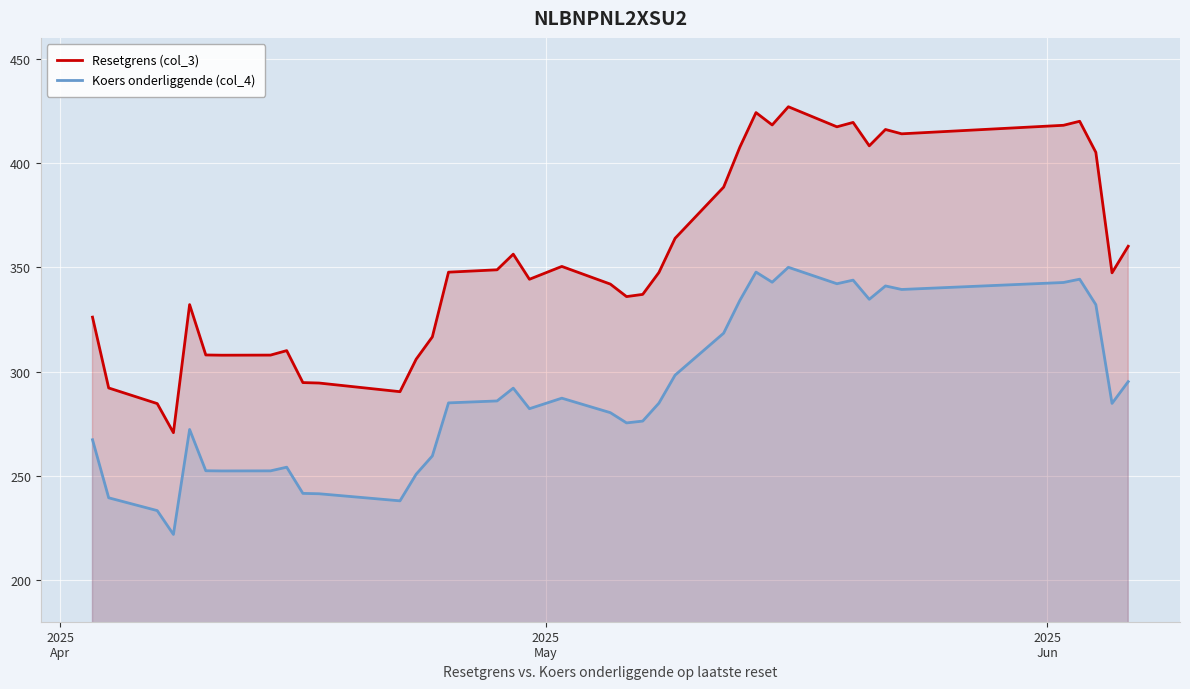

List the series in order of their peak value, highest first.

Resetgrens (col_3), Koers onderliggende (col_4)